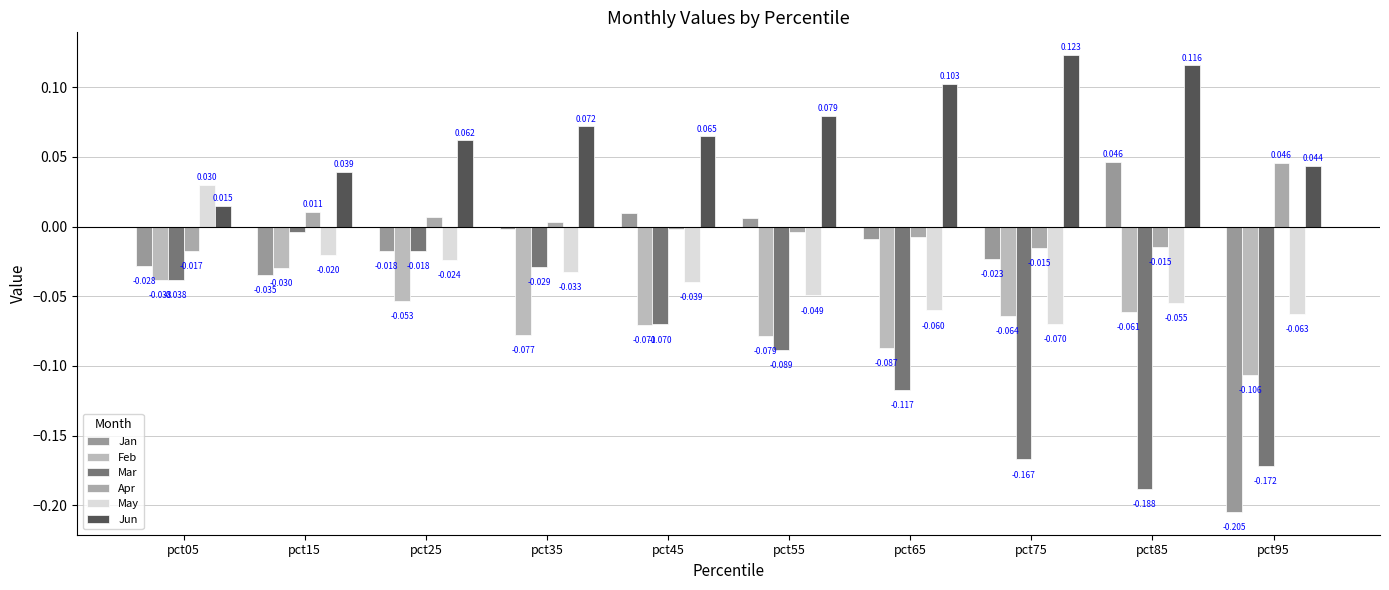

How many data points in Apr are above 0?

4